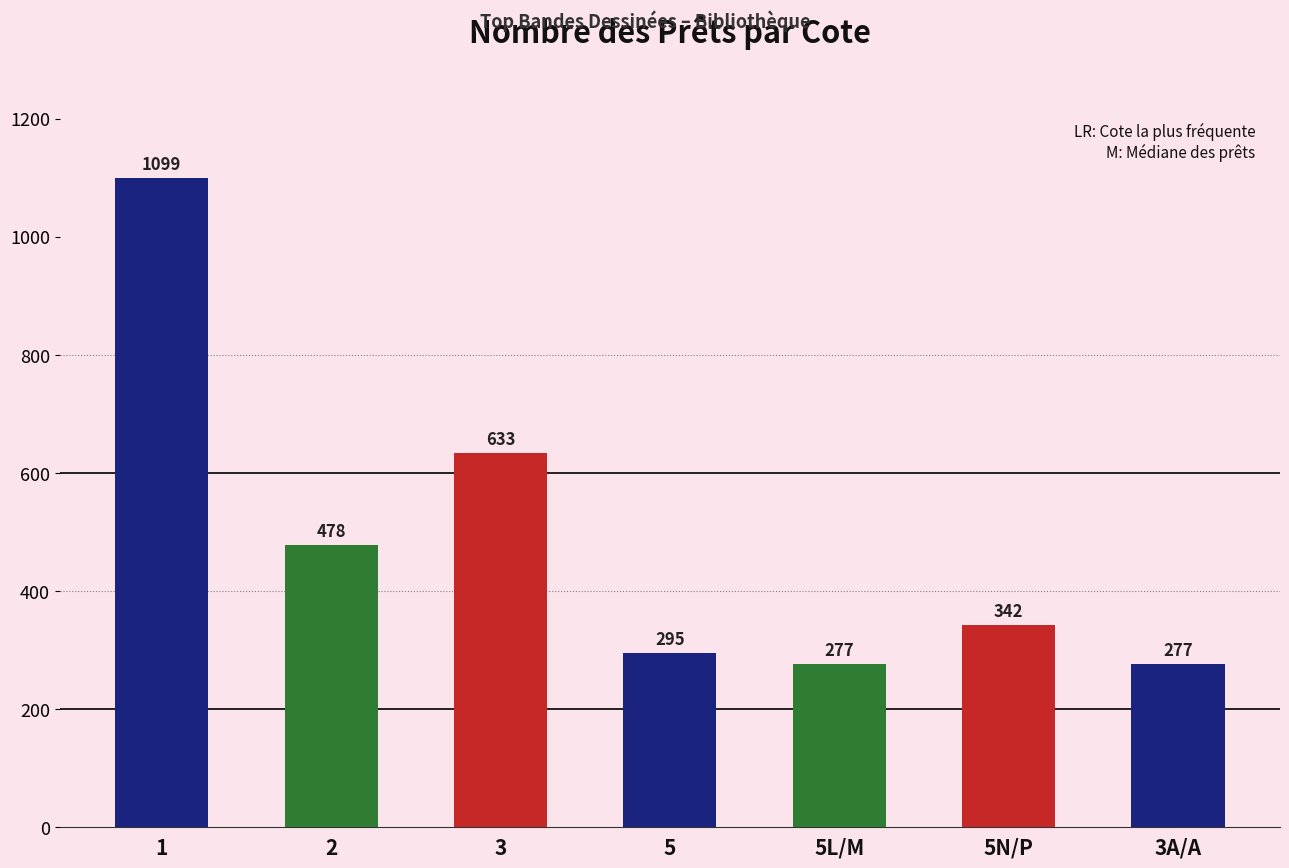

Approximately how many times larger is the value at 2 compared to 5?

1.6